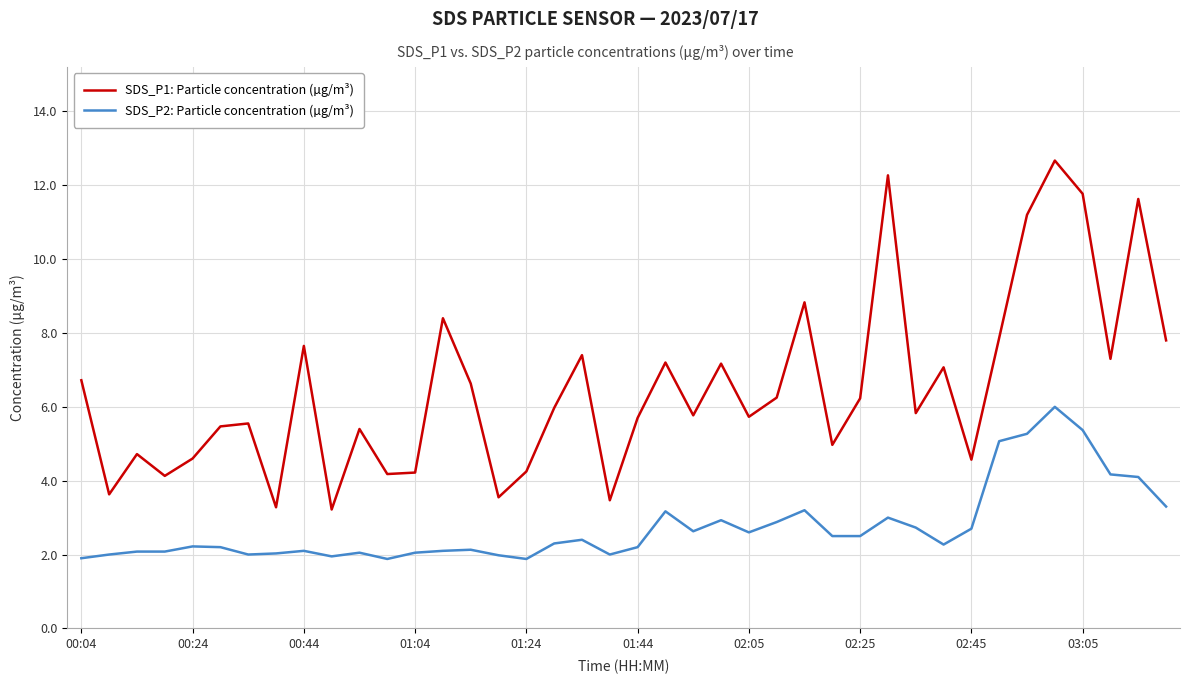

Which series has the largest total across all categories?

SDS_P1: Particle concentration (µg/m³)